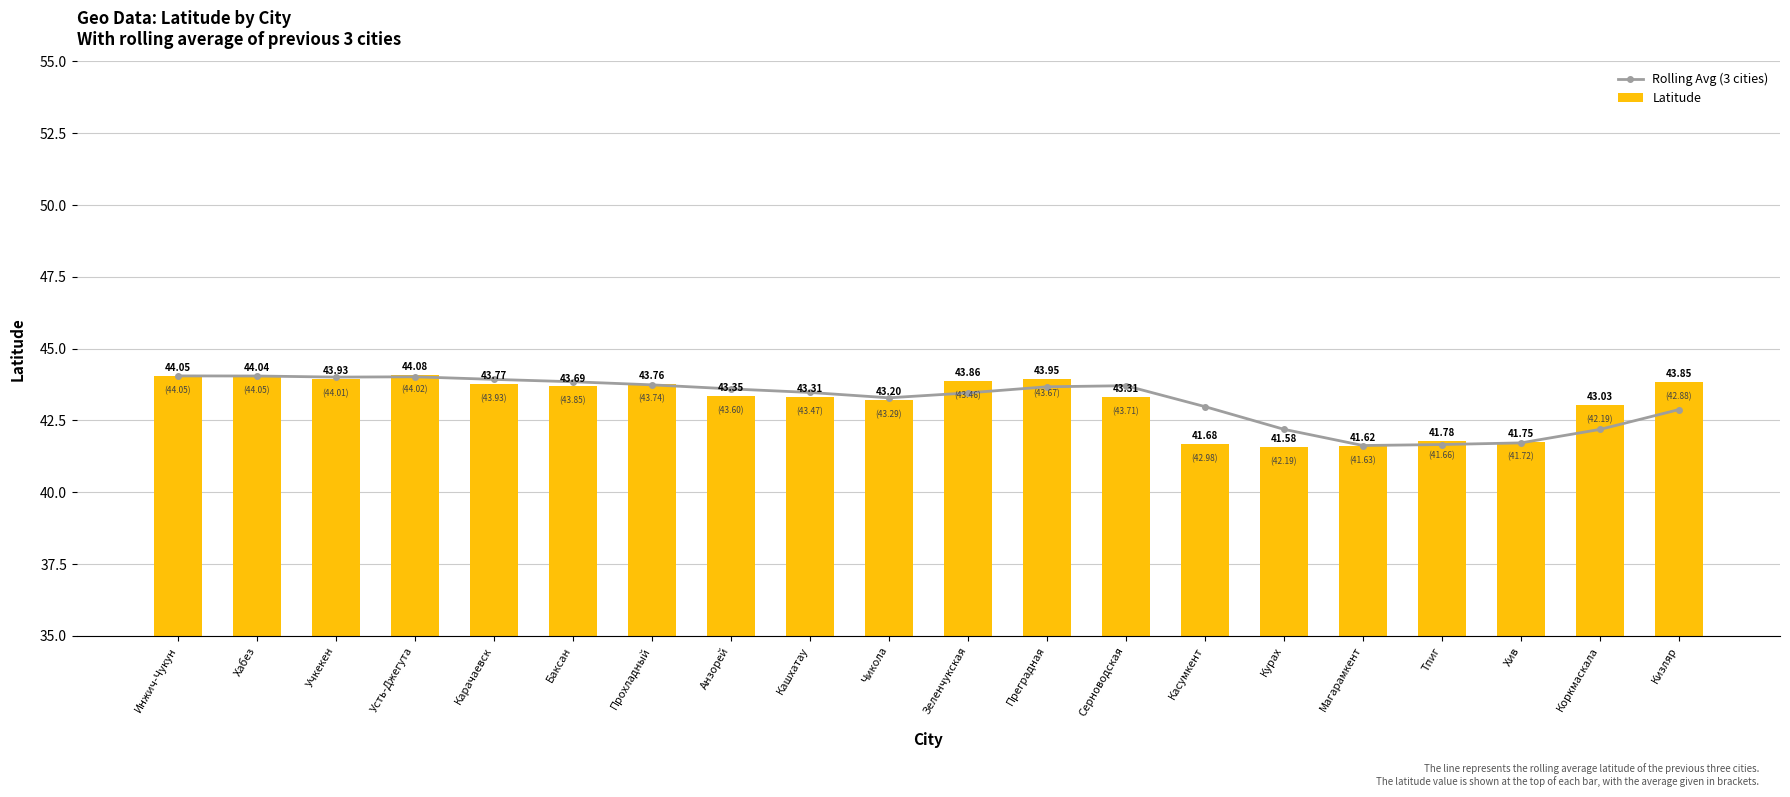

Is it true that Rolling Avg (3 cities) equals 9.1 at Тпиг?

False